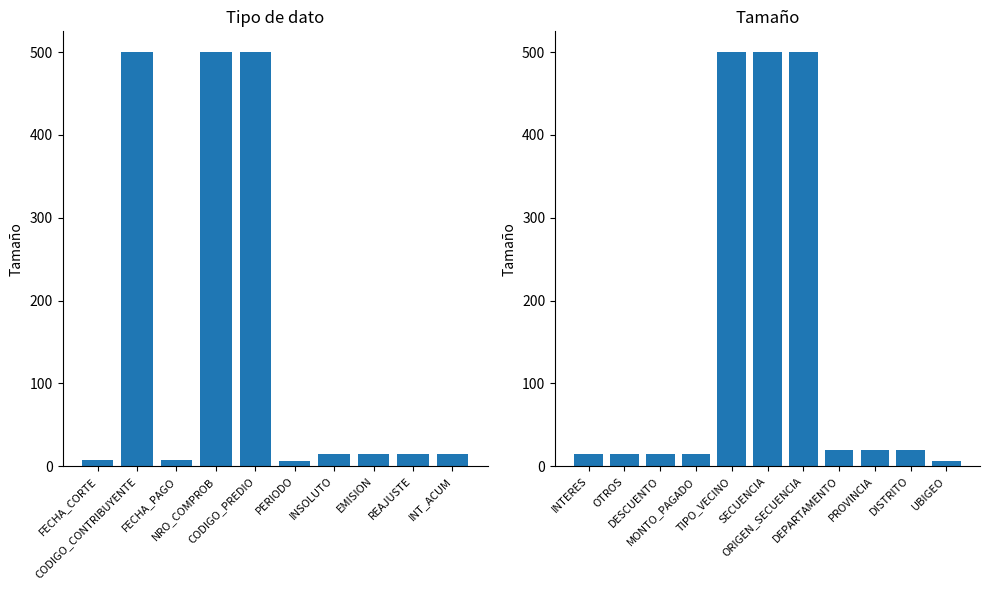

Rank the categories by value from lowest to highest.

PERIODO, UBIGEO, FECHA_CORTE, FECHA_PAGO, INSOLUTO, EMISION, REAJUSTE, INT_ACUM, INTERES, OTROS, DESCUENTO, MONTO_PAGADO, DEPARTAMENTO, PROVINCIA, DISTRITO, CODIGO_CONTRIBUYENTE, NRO_COMPROB, CODIGO_PREDIO, TIPO_VECINO, SECUENCIA, ORIGEN_SECUENCIA